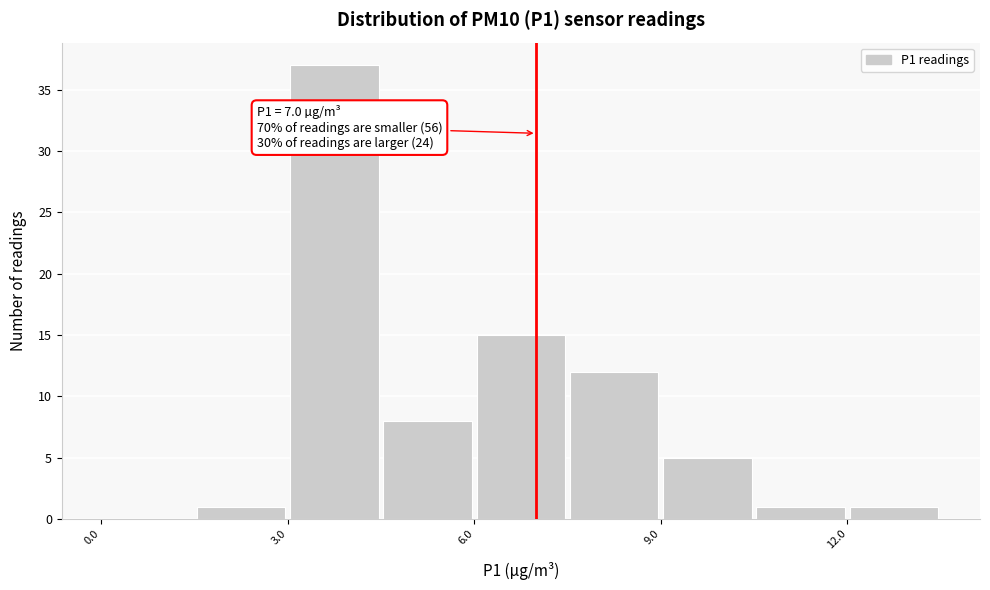

Around what value on the x-axis is the tallest bar? Give the approximate position of its centre, as read against the axis.

4.0